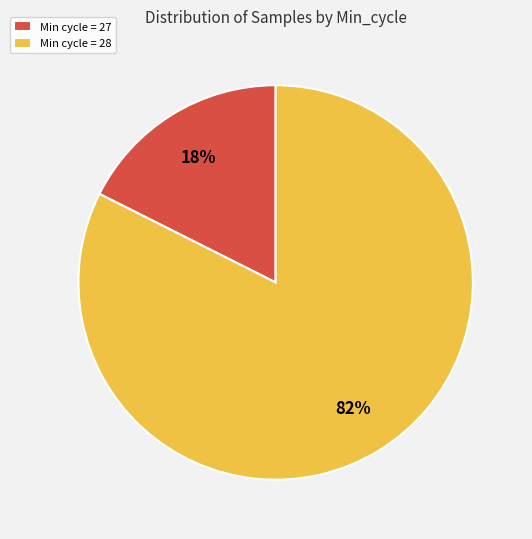

Do Min cycle = 28 and Min cycle = 27 together represent more than half of the pie?

Yes